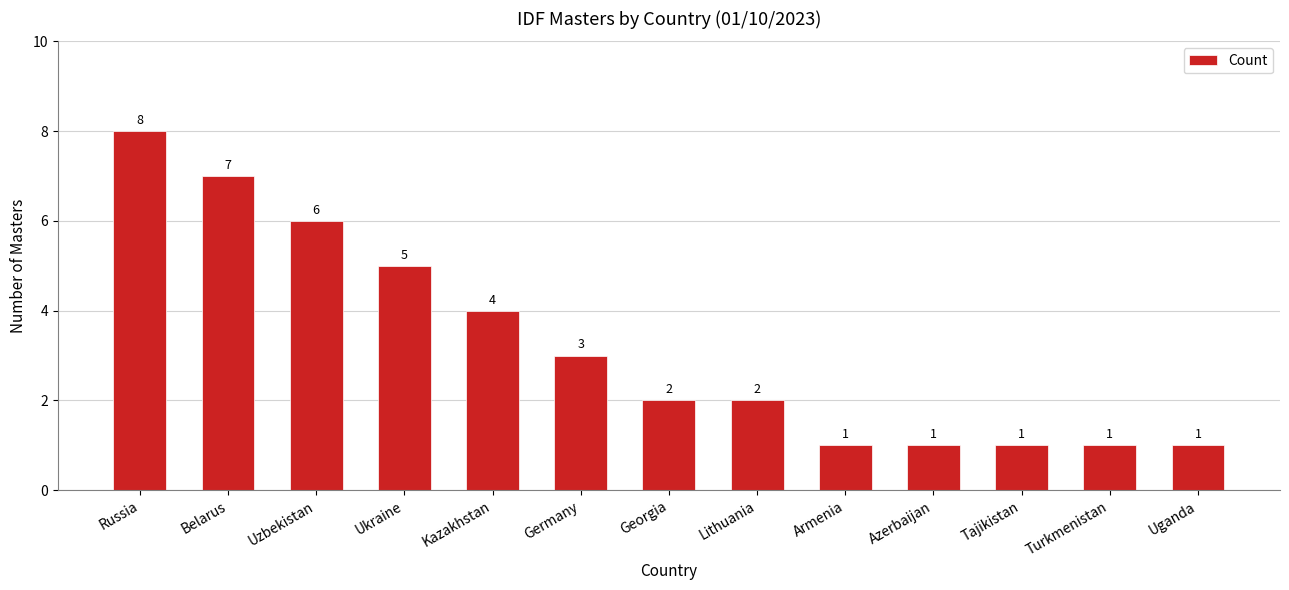

Reading left to right, list all the values displayed in this chart.

Russia=8	Belarus=7	Uzbekistan=6	Ukraine=5	Kazakhstan=4	Germany=3	Georgia=2	Lithuania=2	Armenia=1	Azerbaijan=1	Tajikistan=1	Turkmenistan=1	Uganda=1